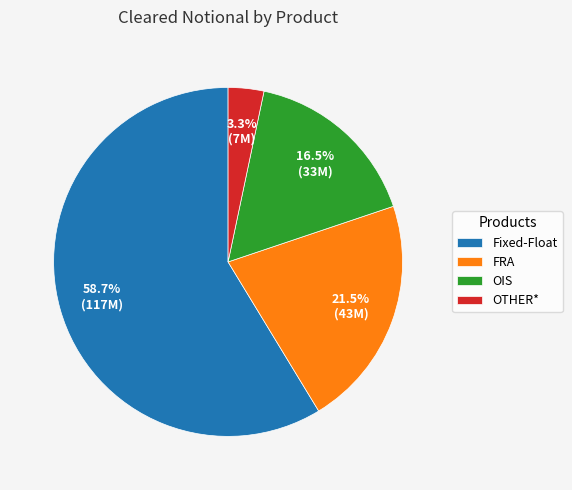

What percentage is the OTHER* slice, to the nearest percent?

3%